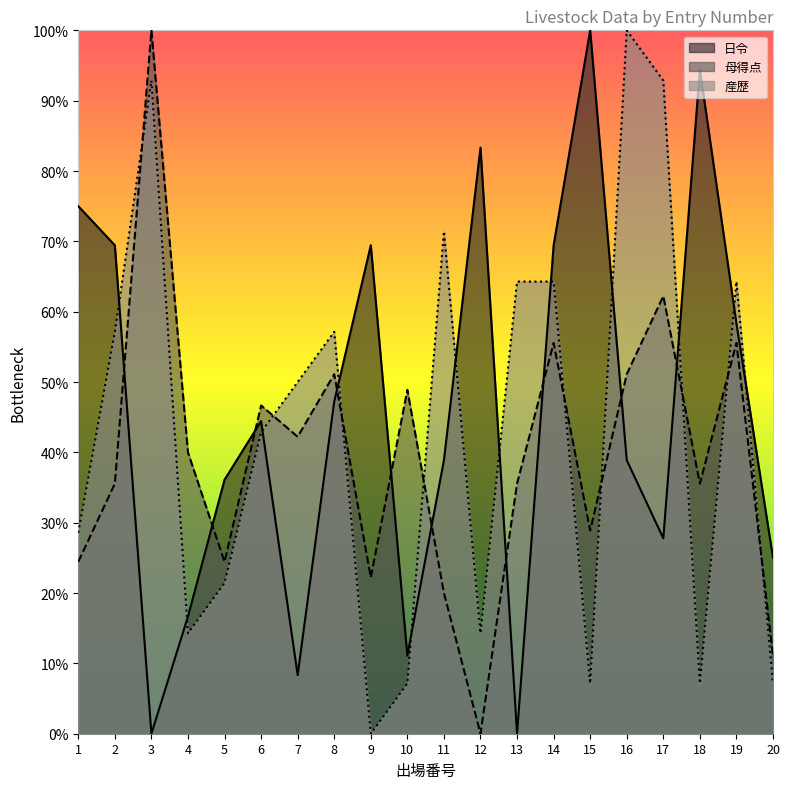

Which series has the largest total across all categories?

日令